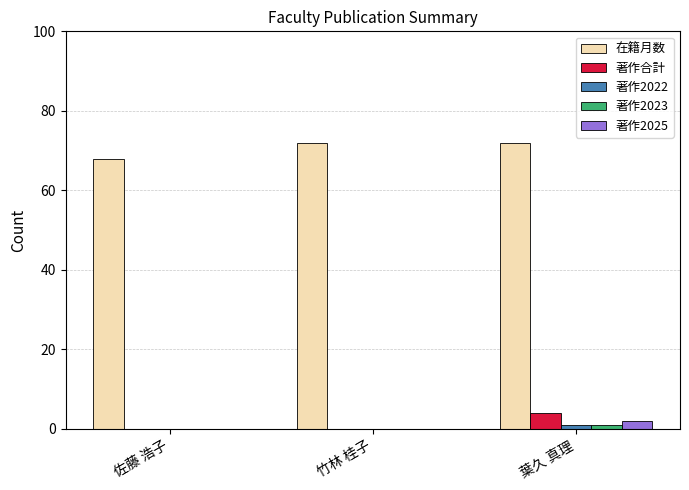

True or false: 在籍月数 has a value of 72 at 竹林 桂子.

True